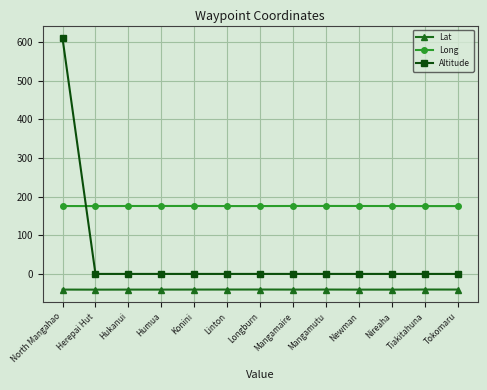

Does the chart have visible grid lines?

Yes